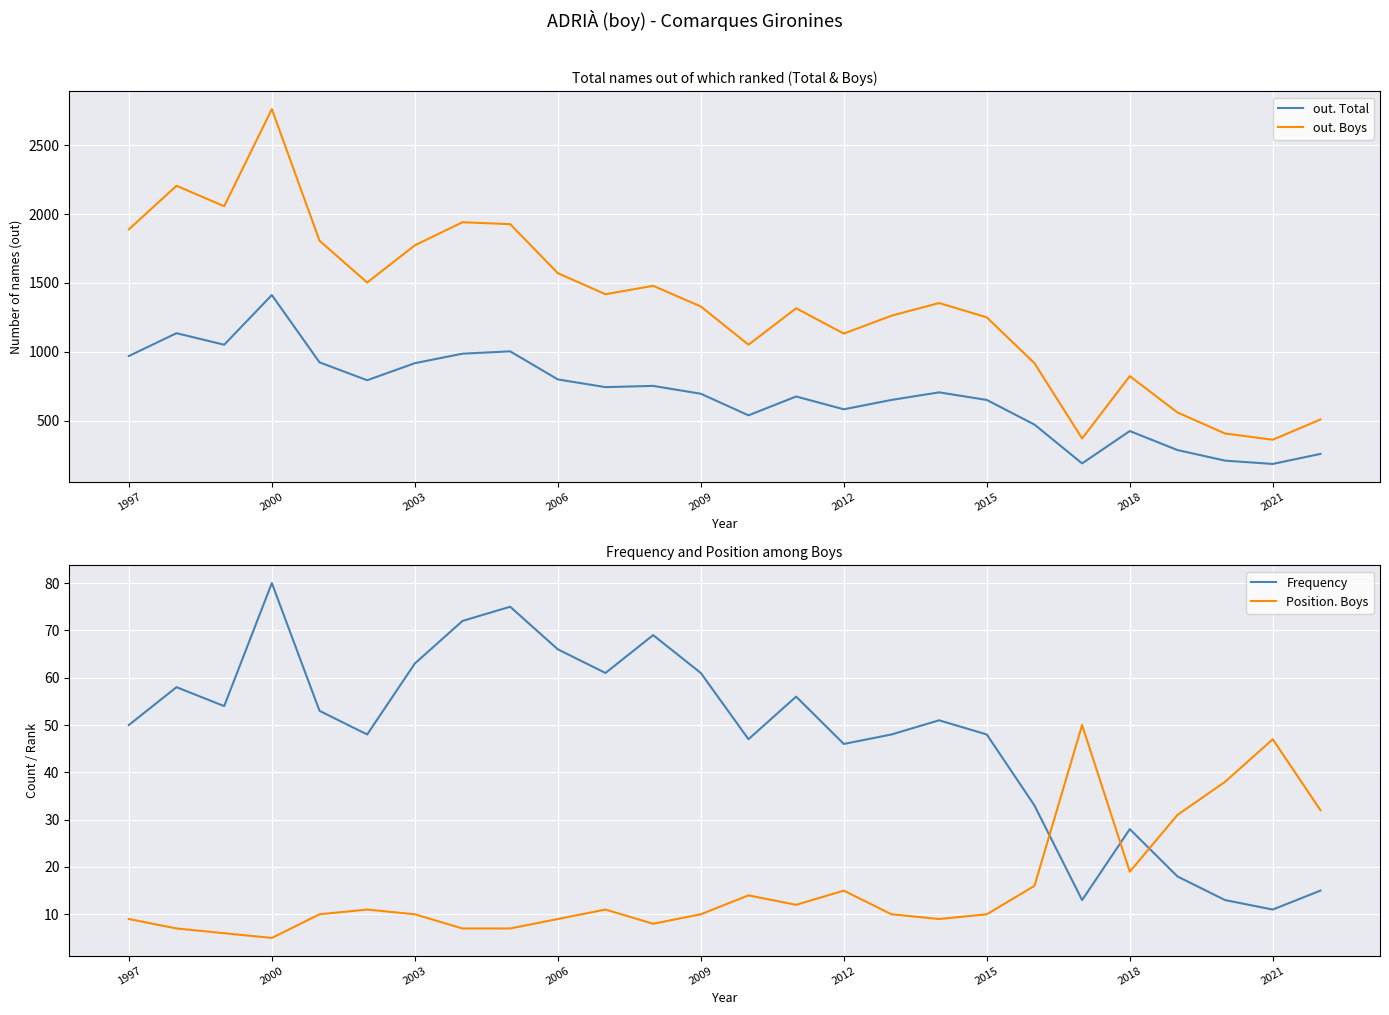

The value of out. Total at 2000 is 834. True or false?

False